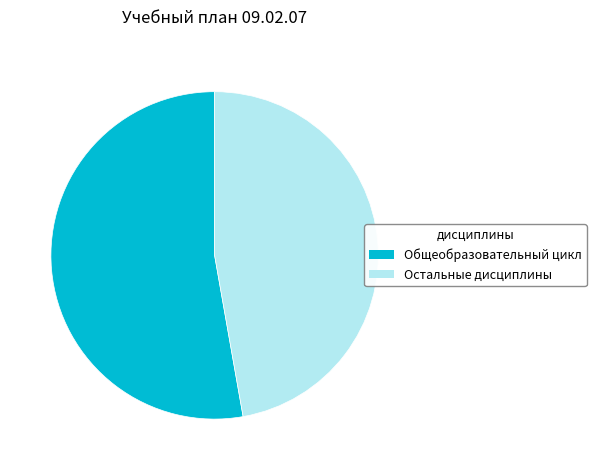

Is it true that Общеобразовательный цикл is 53% of the pie?

True